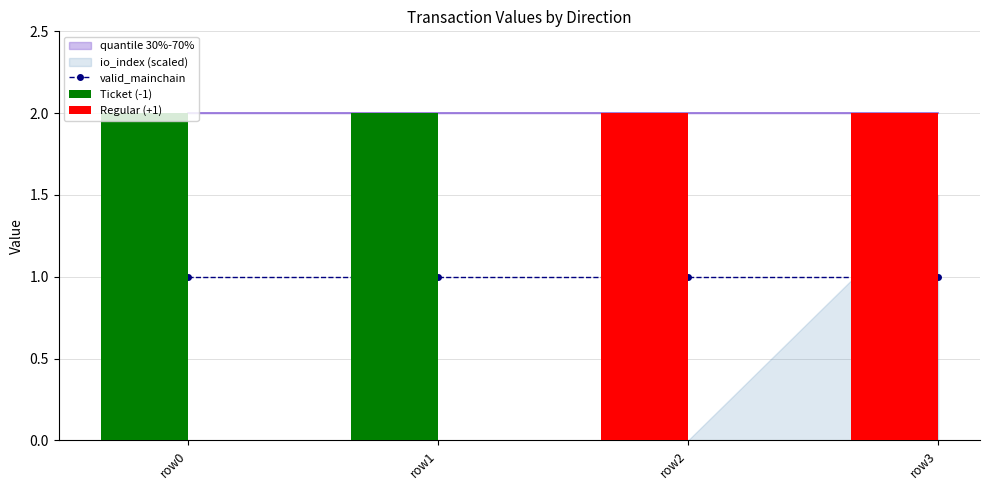

The io_index series shows 0.4 at 1. True or false?

False